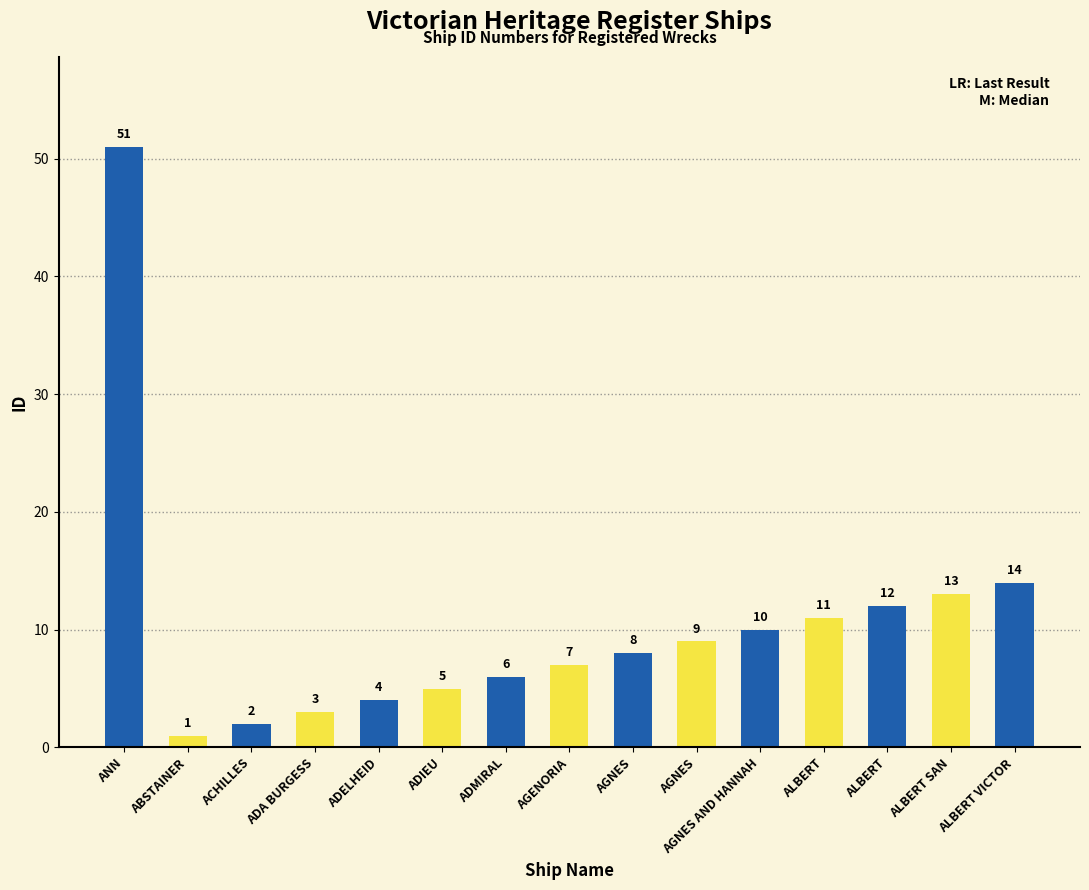

Reading left to right, what are all the values shown in this chart?

51	1	2	3	4	5	6	7	8	9	10	11	12	13	14